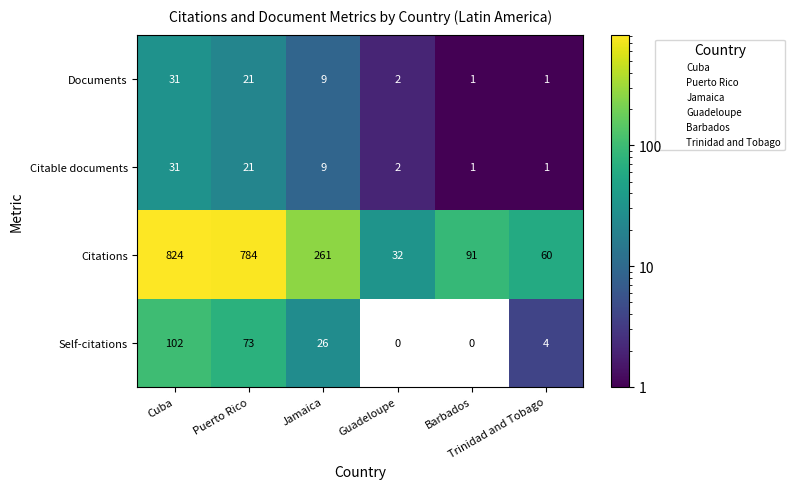

Which series has the widest spread of values?

Citations